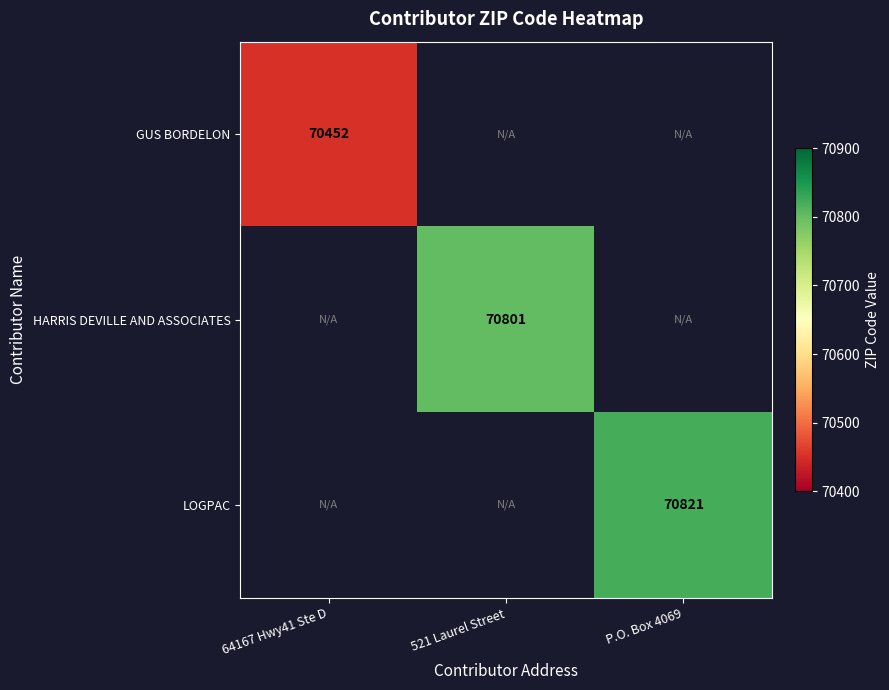

The GUS BORDELON series shows 70452 at 64167 Hwy41 Ste D. True or false?

True